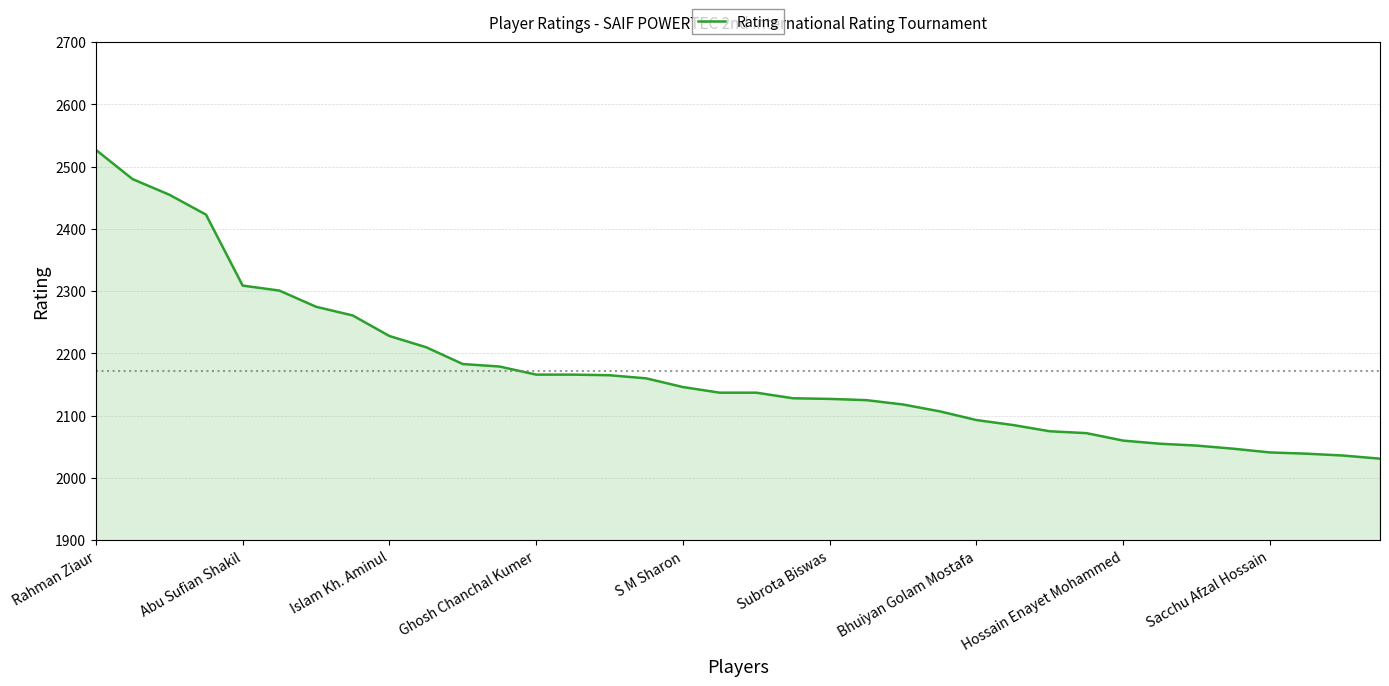

What is the minimum value shown in the chart?

2031